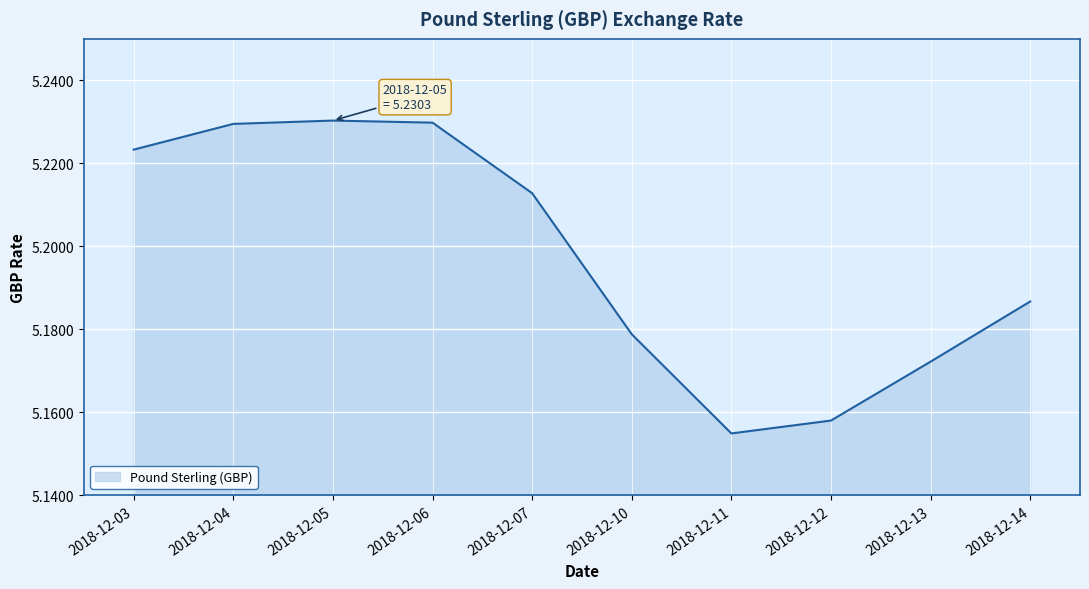

Count the number of data series in this chart.

1